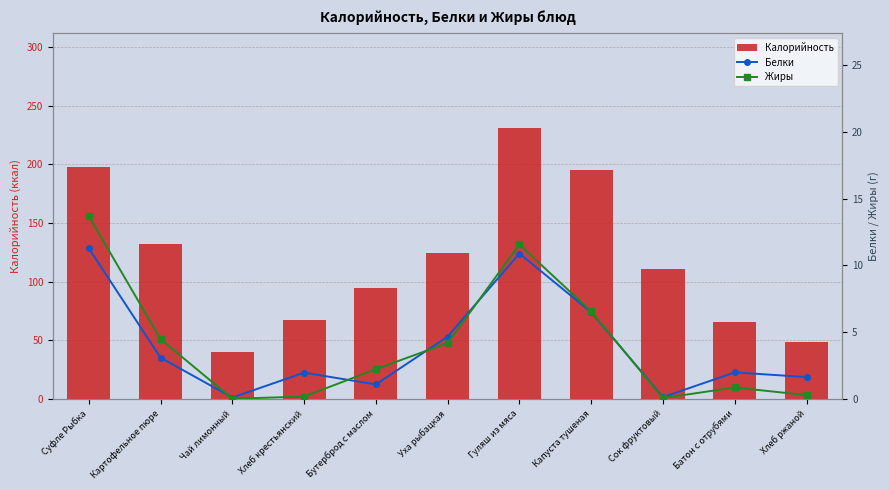

Where is Жиры nearest to the value 6?

Капуста тушеная